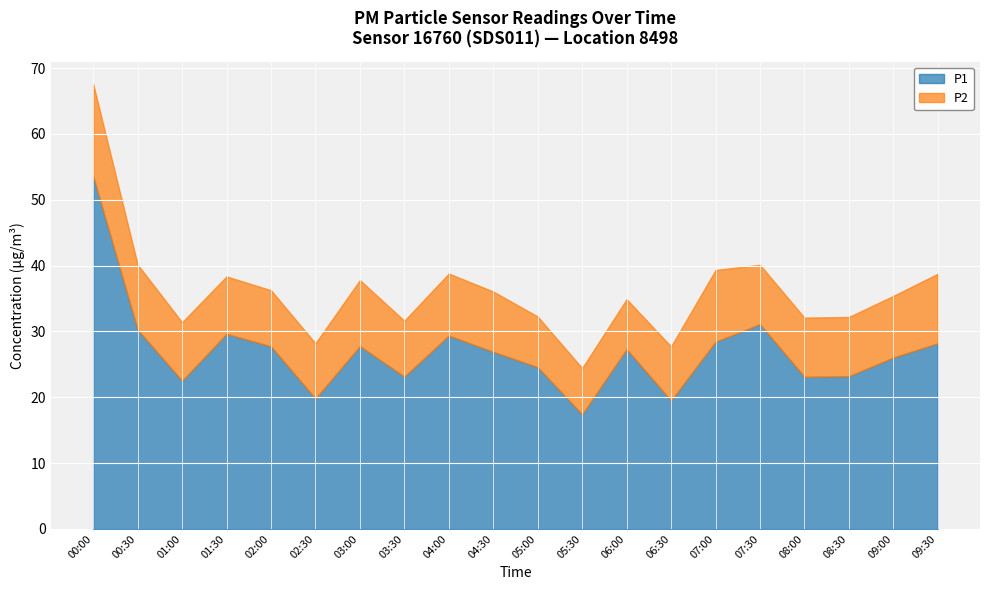

What is the label of the 18th point from the left?

08:30